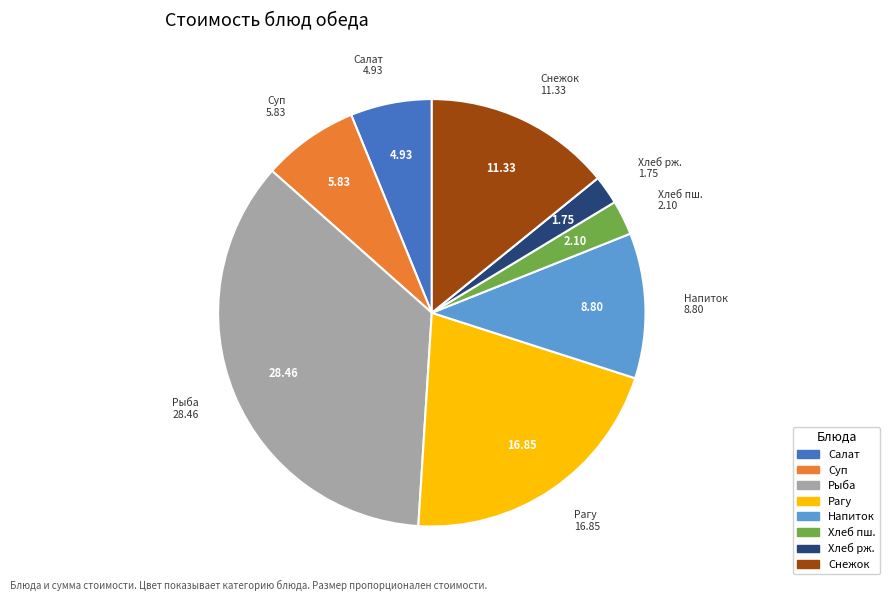

Is the sum of Рагу and Хлеб пш. greater than half?

No